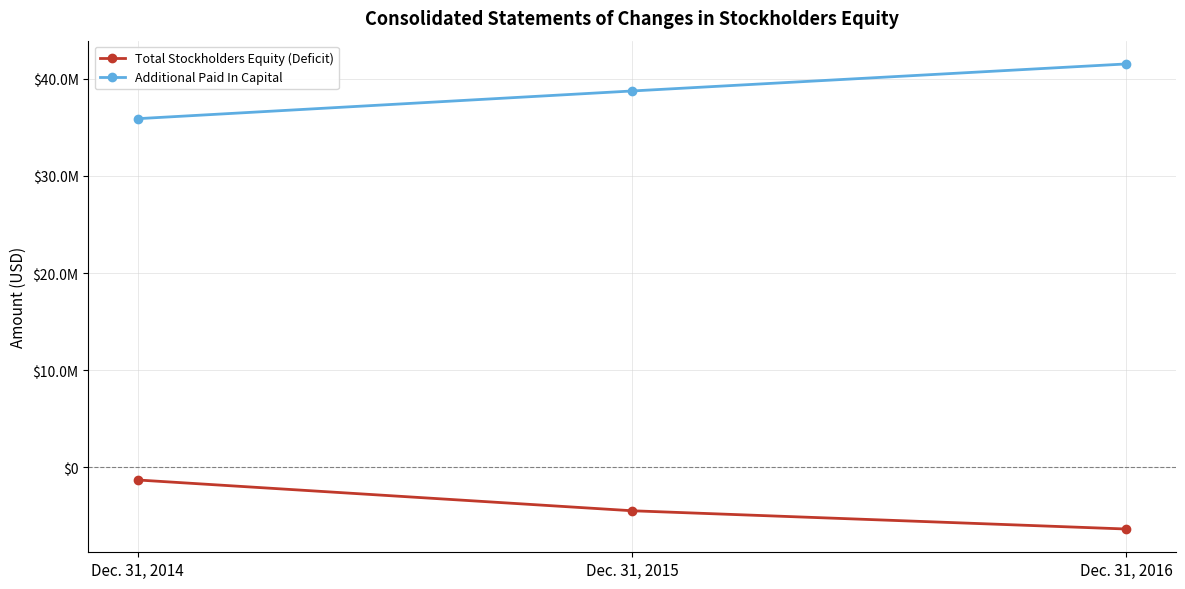

What is the difference between the highest and lowest values at Dec. 31, 2015?

43236911